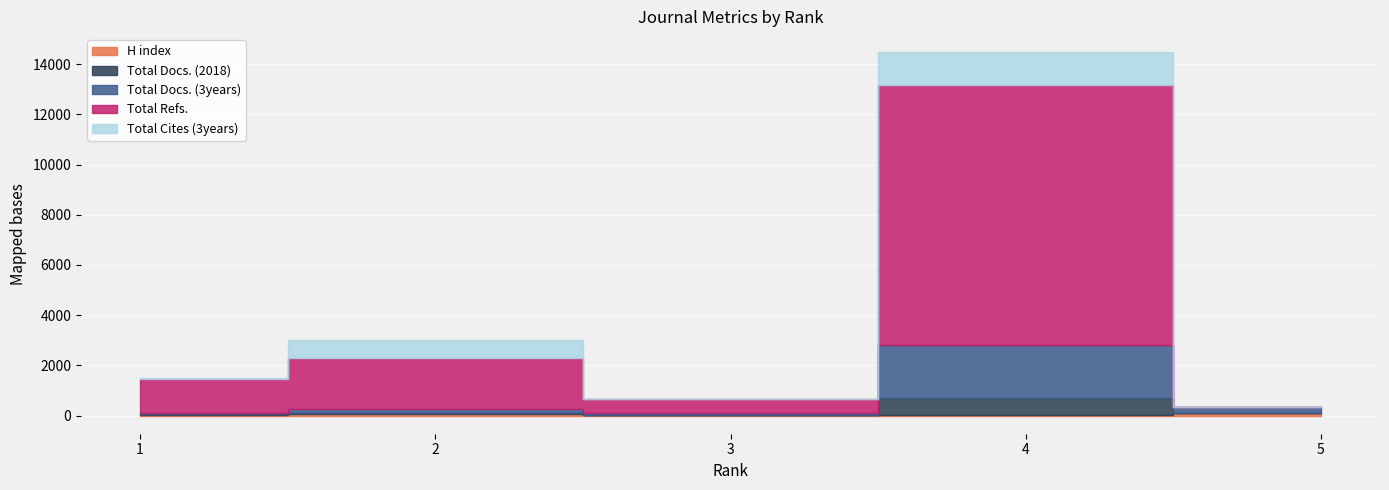

At which category does H index reach its first local valley?

3